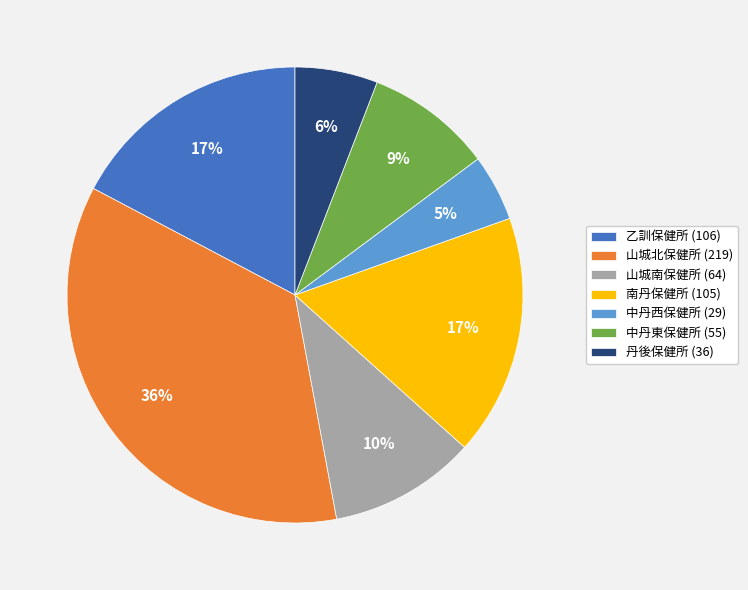

Combined, do 南丹保健所 (105) and 中丹東保健所 (55) account for over 50%?

No